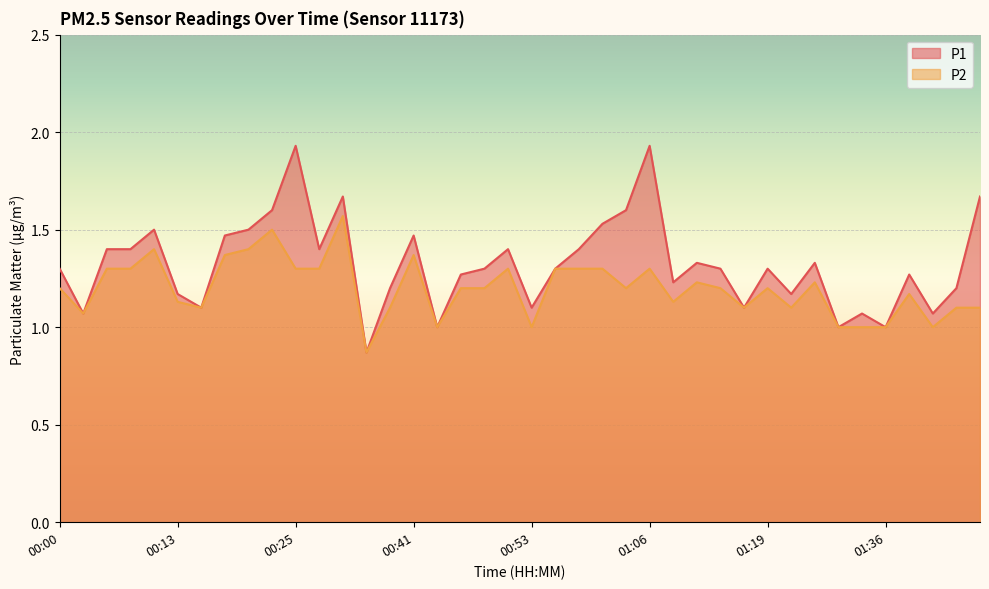

Does the chart display data point markers on the line(s)?

No